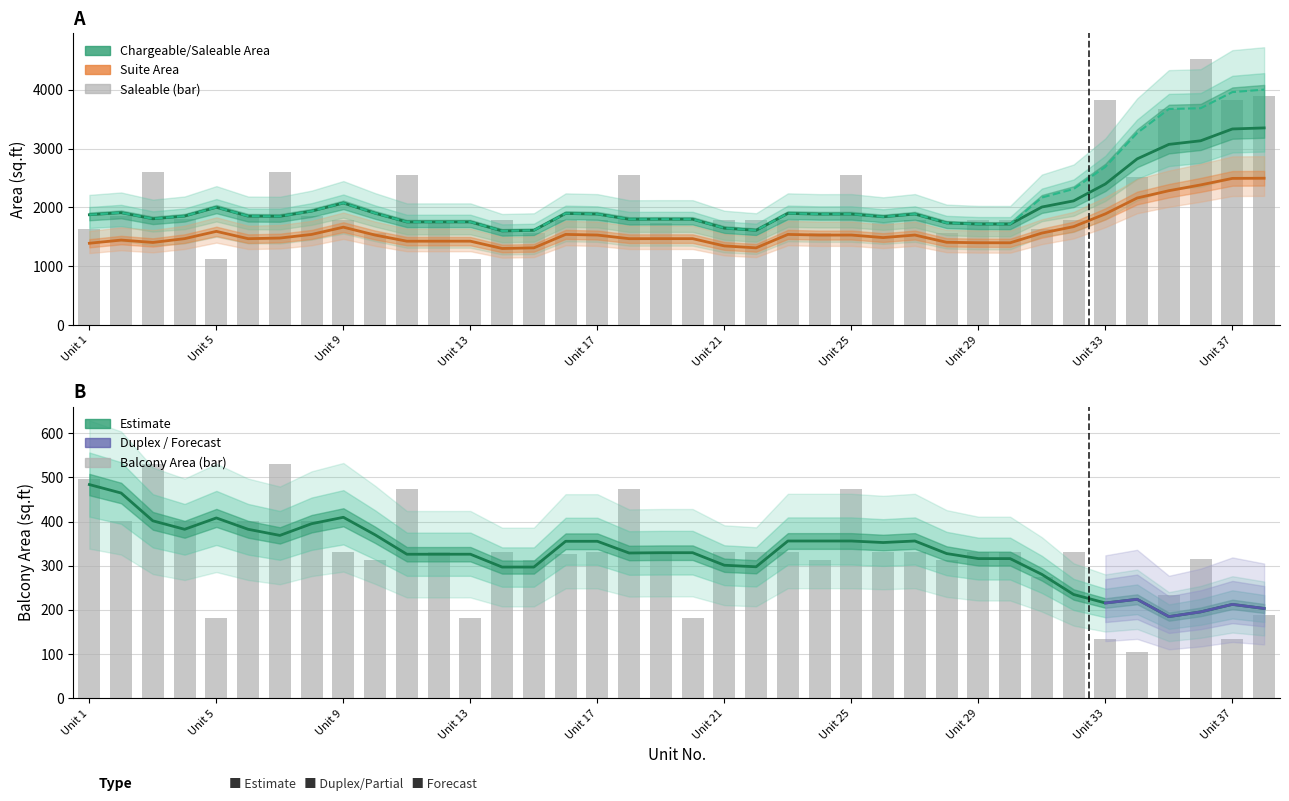

How many groups of bars are there?

38